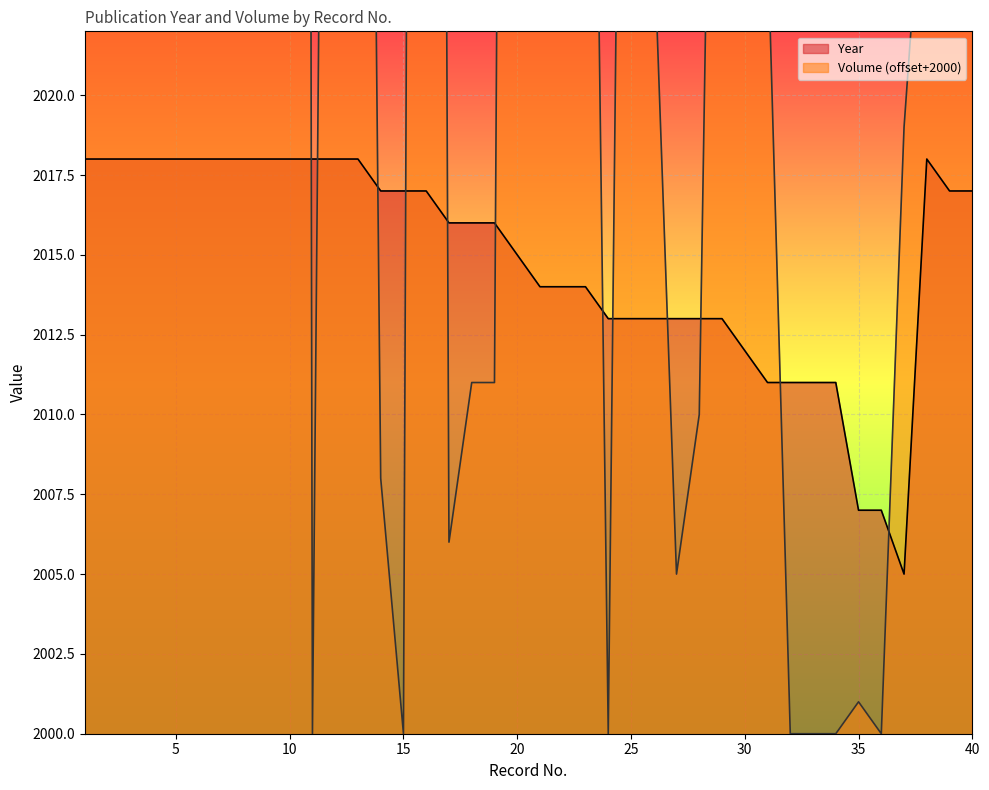

How many lines are shown in the chart?

2